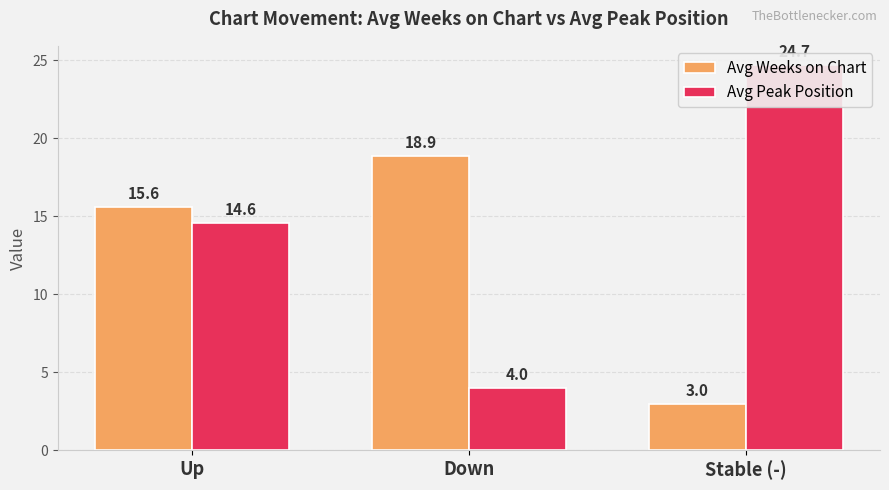

How many groups of bars are there?

3